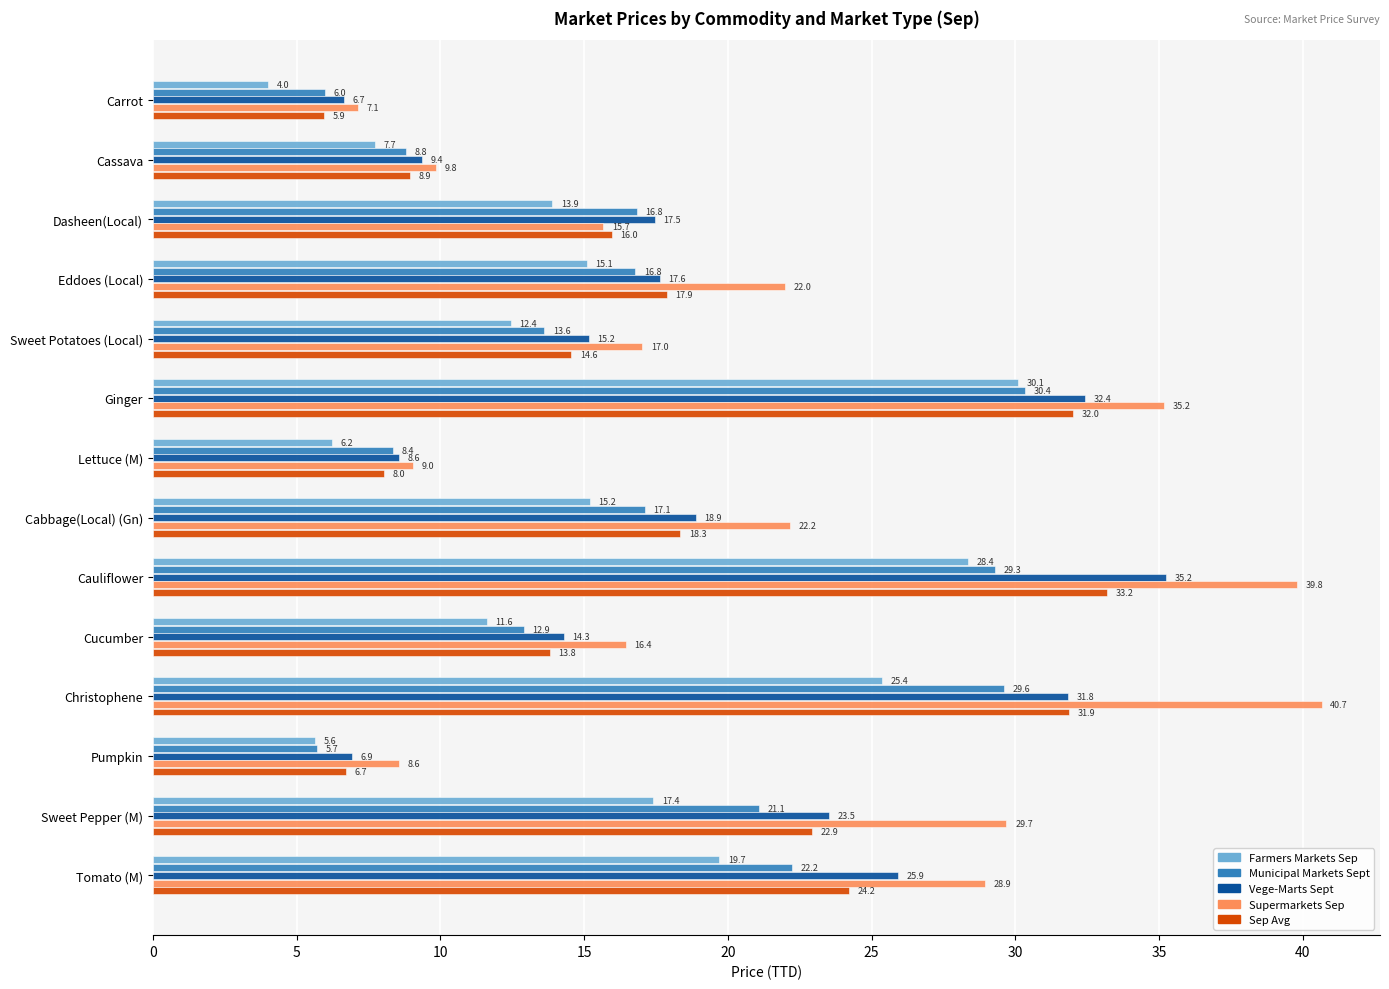

What are all the series names shown in the legend?

Farmers Markets Sep, Municipal Markets Sept, Vege-Marts Sept, Supermarkets Sep, Sep Avg